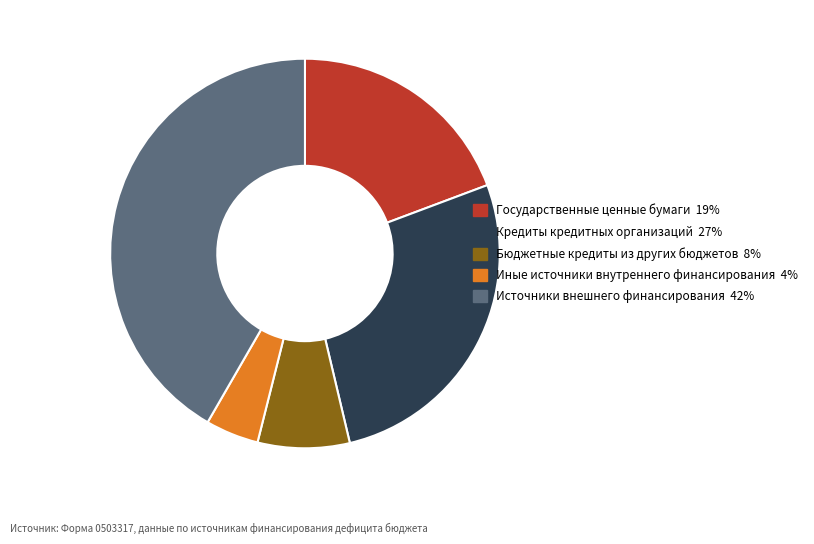

Is there a majority slice in this chart?

No